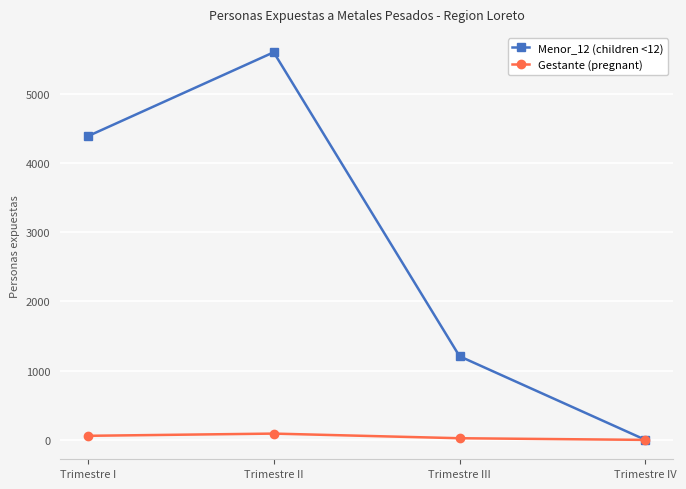

Which series has the largest range (max minus min)?

Menor_12 (children <12)